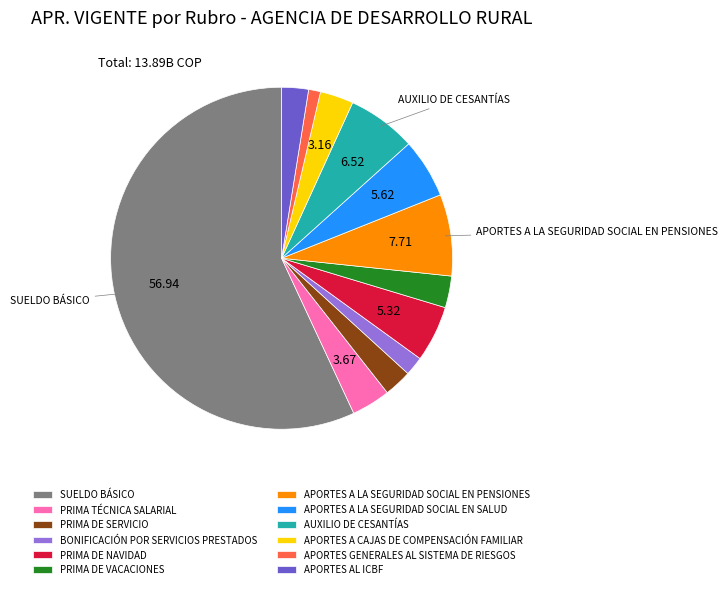

What is the smallest slice in the pie chart?

APORTES GENERALES AL SISTEMA DE RIESGOS